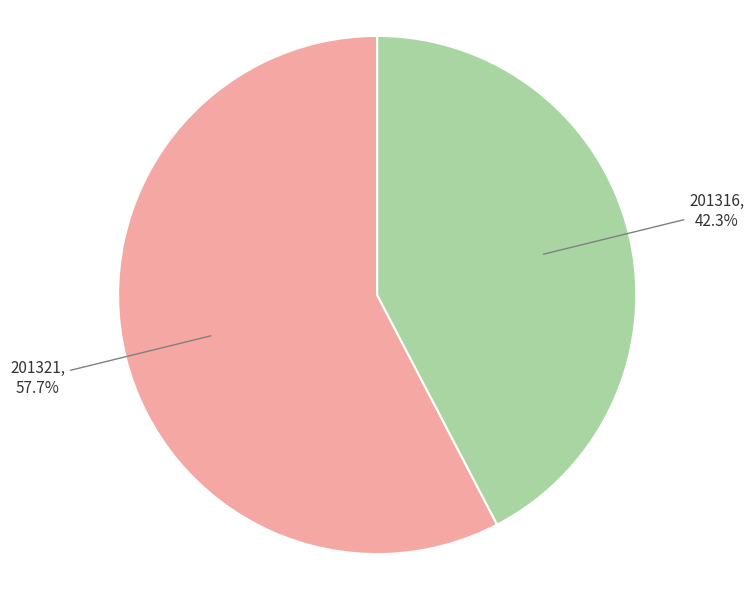

To the nearest percent, what percentage of the pie is 201316?

42%